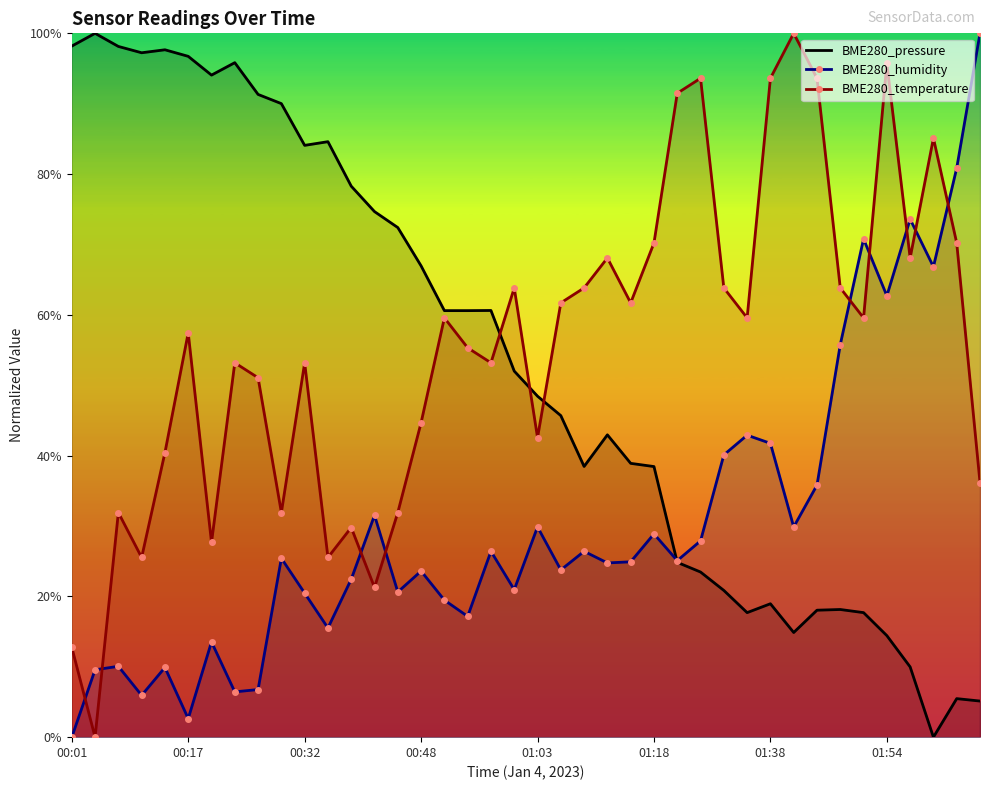

What is the highest value of the BME280_pressure series?

100.0